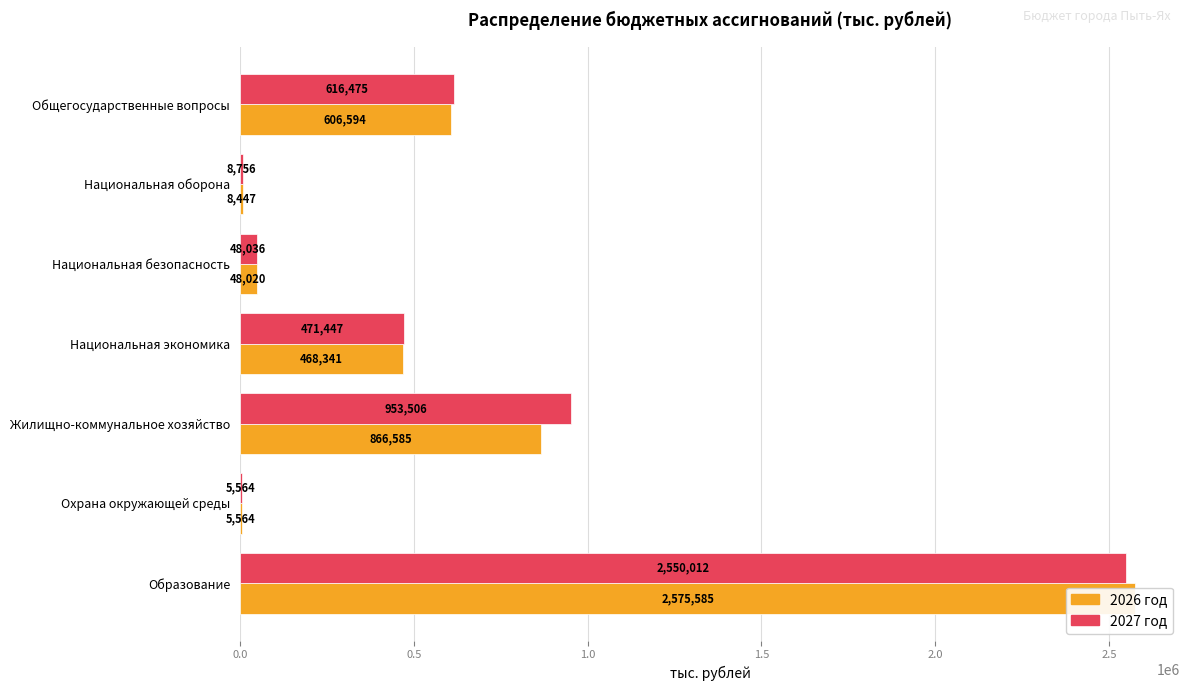

What is the greatest value displayed?

2575584.5